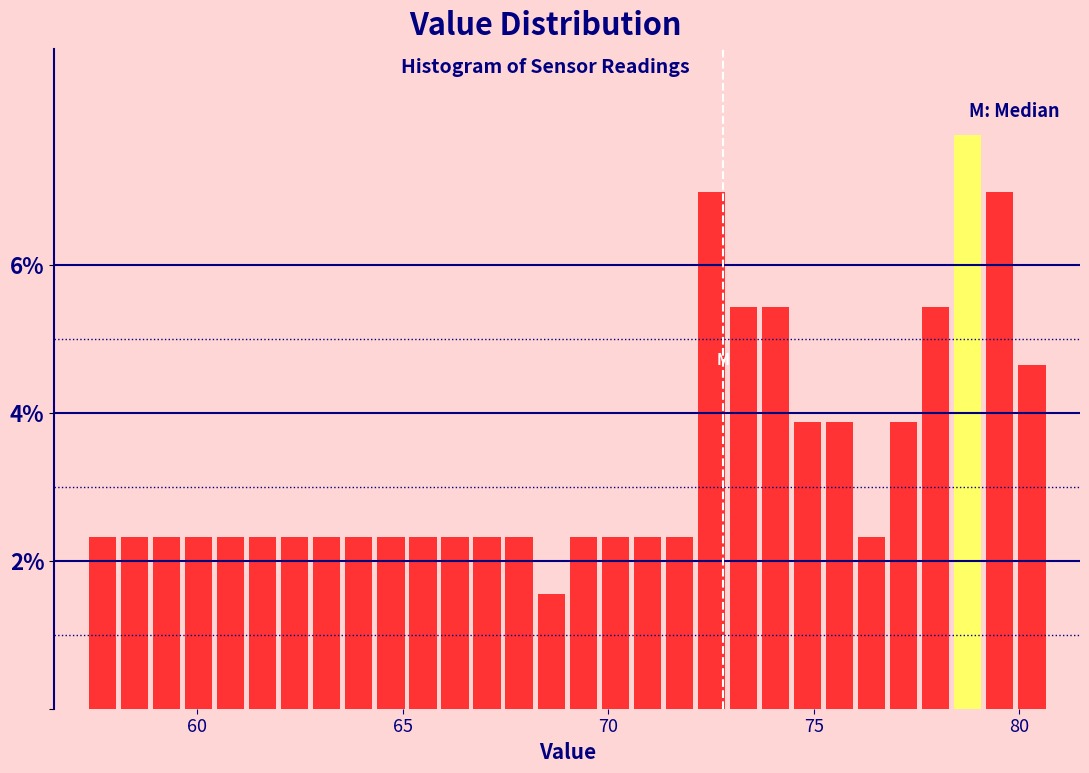

Around what value on the x-axis is the tallest bar? Give the approximate position of its centre, as read against the axis.

79.0